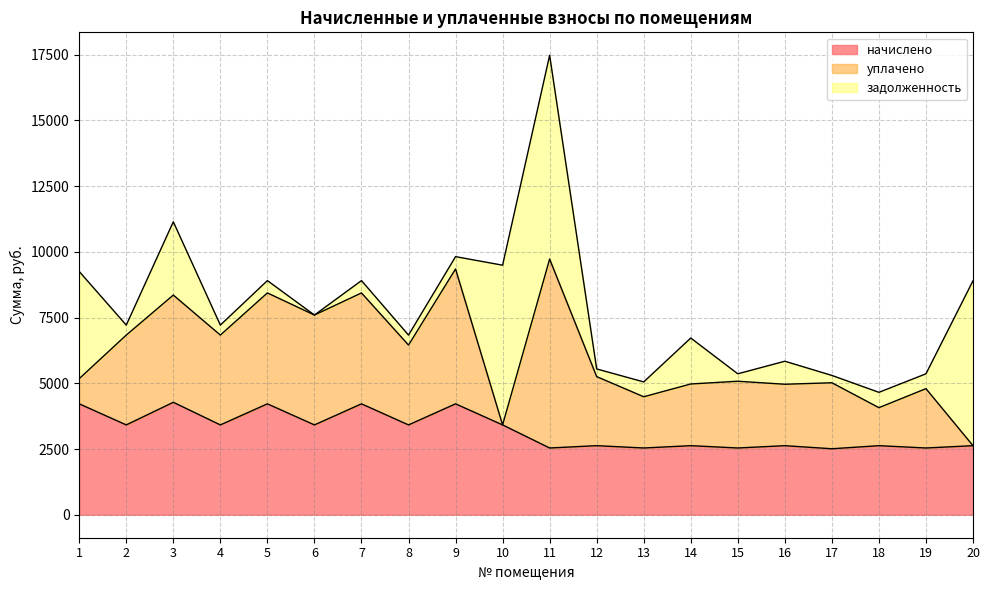

Read the начислено value at 10.

3416.4